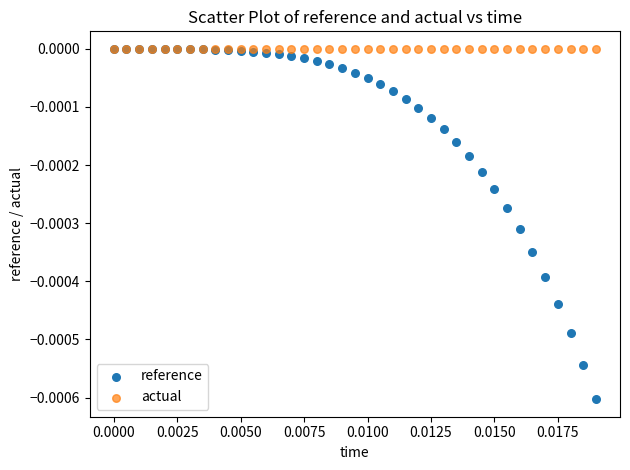

What are all the series names shown in the legend?

reference, actual